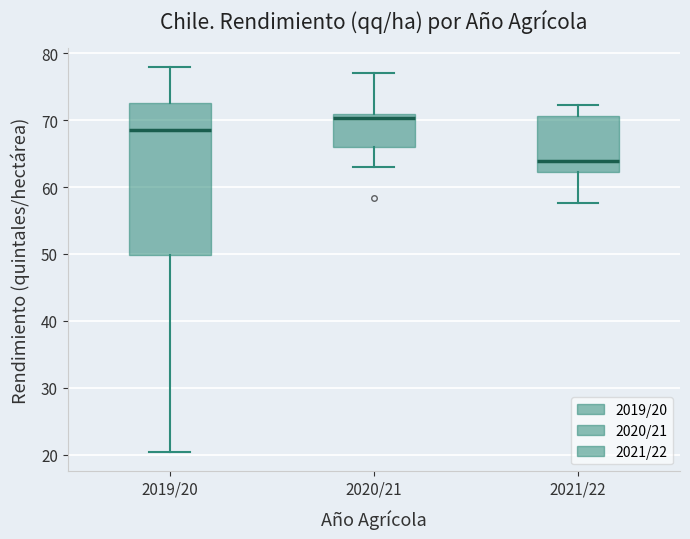

Which box's median line is the lowest?

2021/22